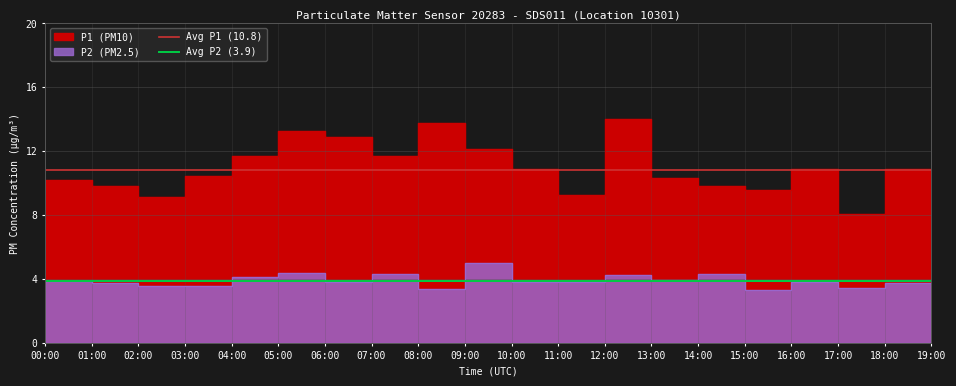

Where is Avg P1 (10.8) nearest to the value 10?

00:00